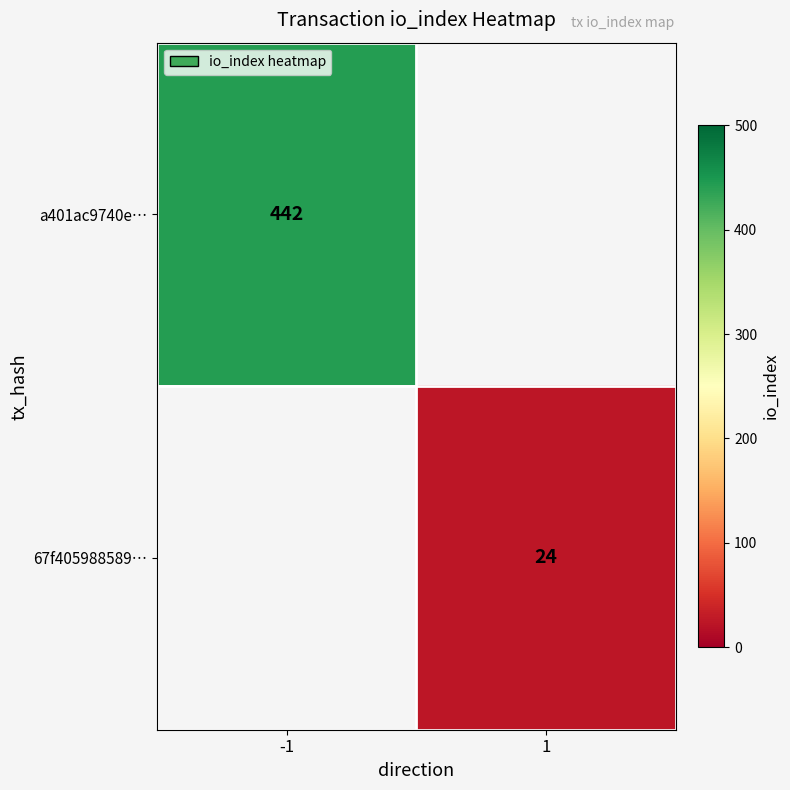

Is it true that a401ac9740e… equals 442 at -1?

True